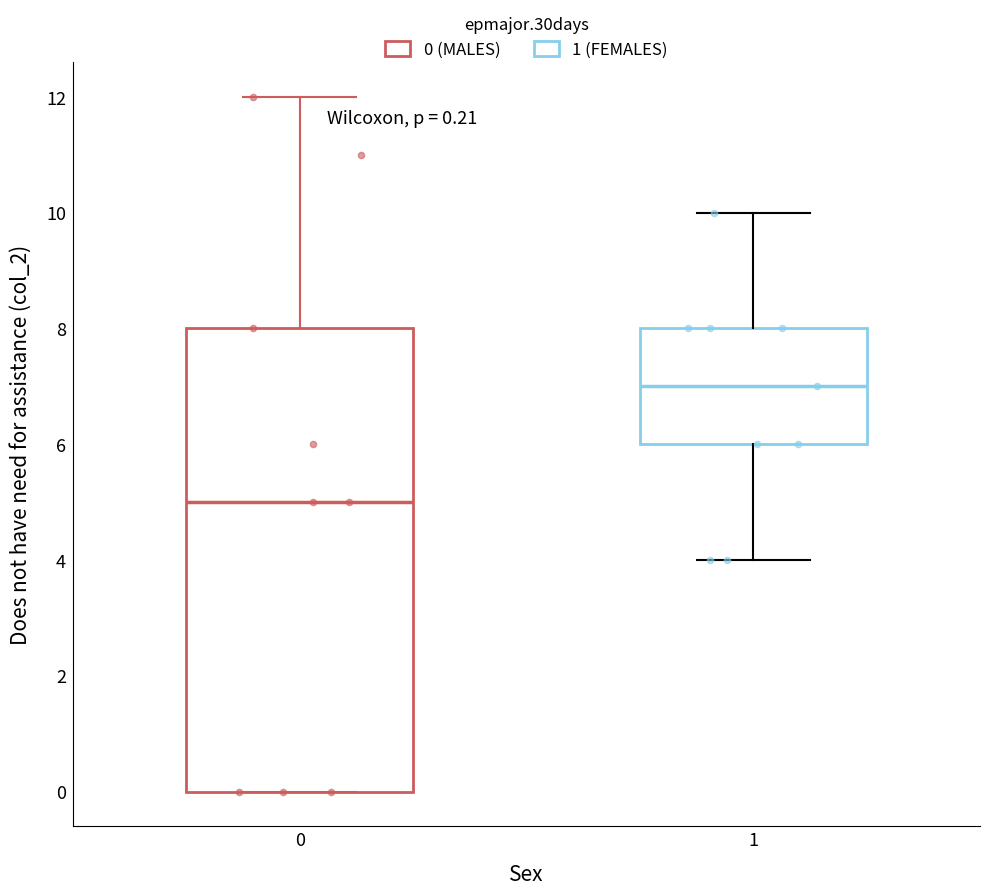

Which box's median line is the highest?

1